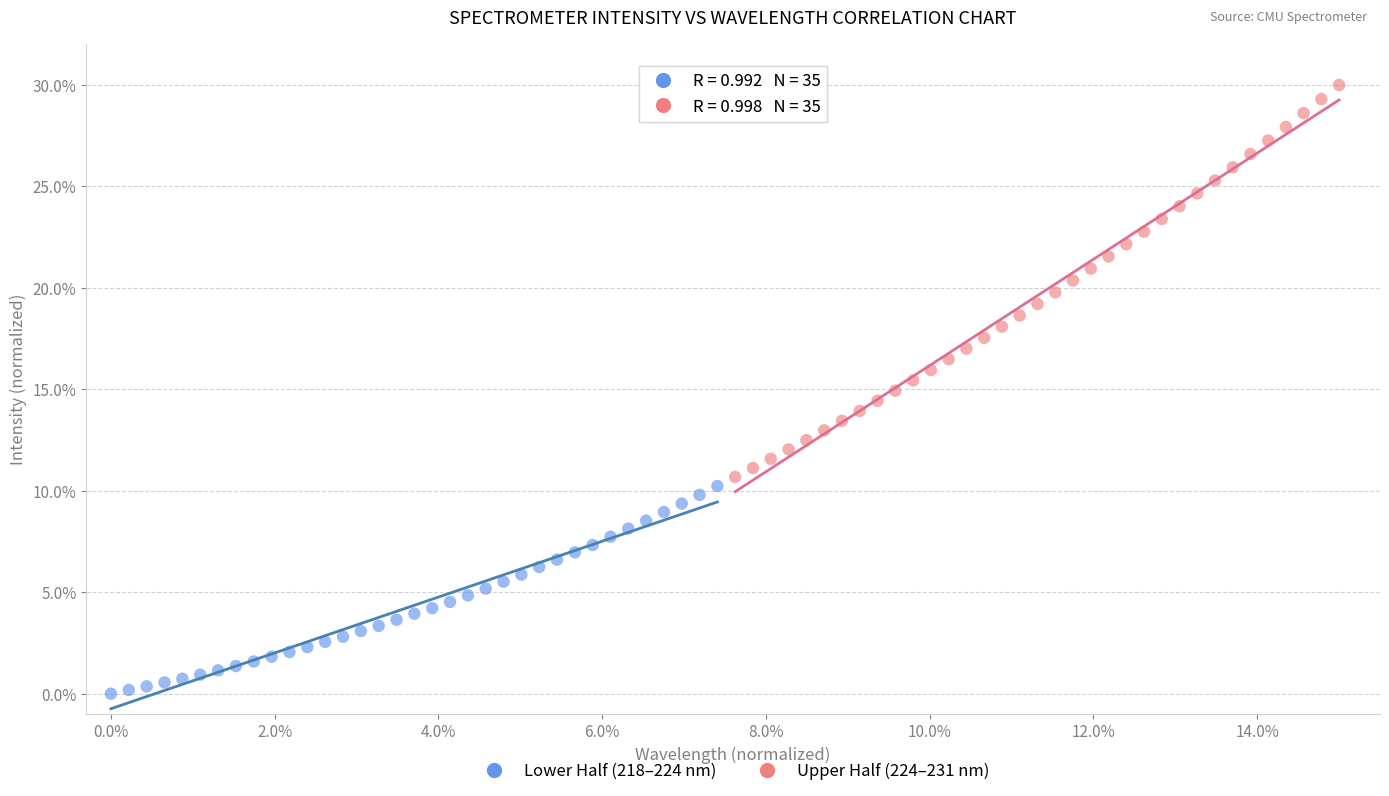

Which series reaches the minimum Y coordinate?

Lower Half (218–224 nm)